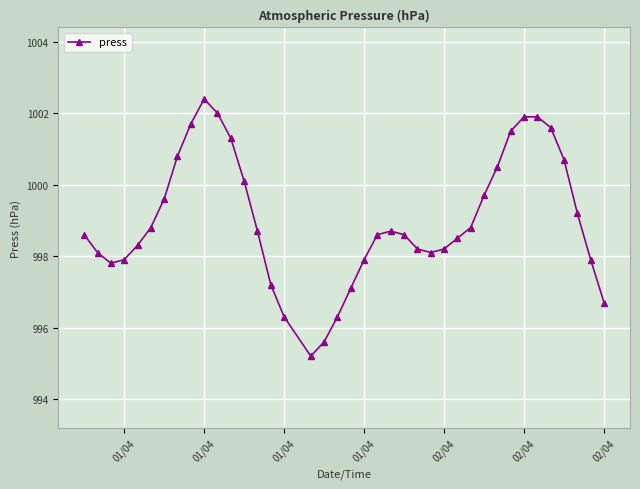

What is the smallest value displayed?

995.2